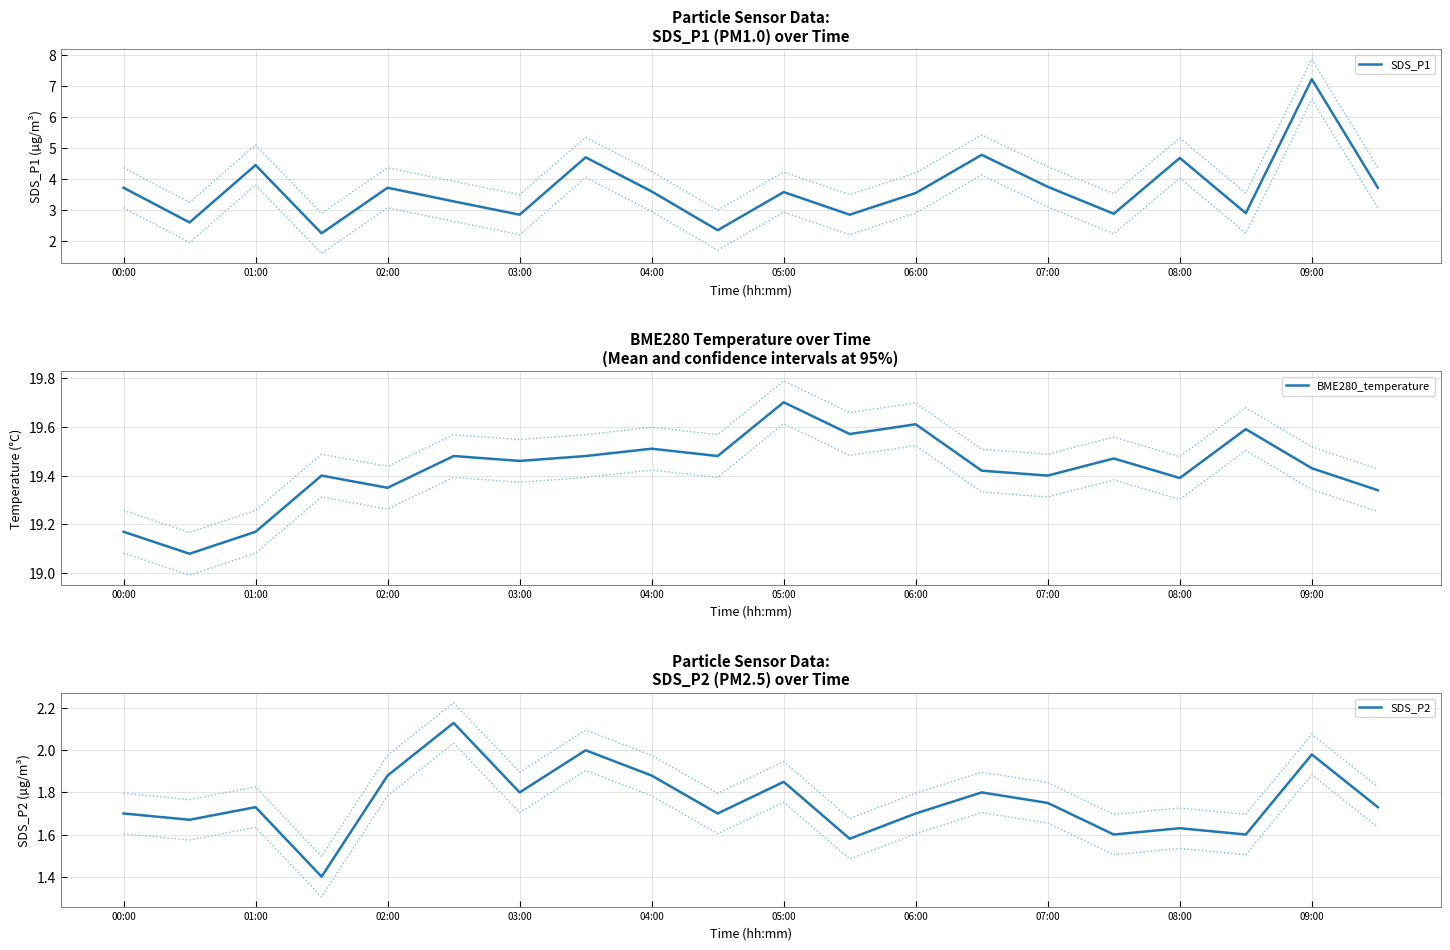

True or false: BME280_temperature and SDS_P1 cross at least once.

False